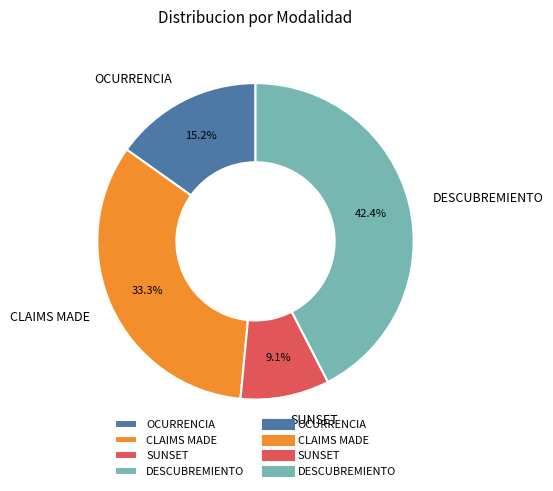

How many segments does this pie chart have?

4